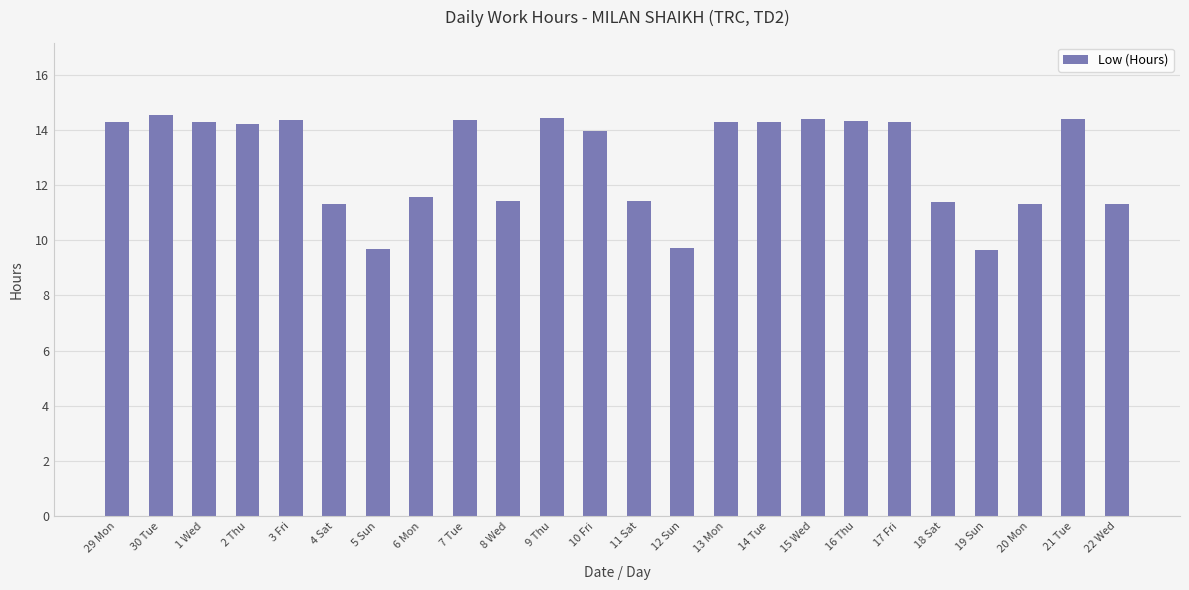

True or false: the data shows 14.4 at 15 Wed.

True